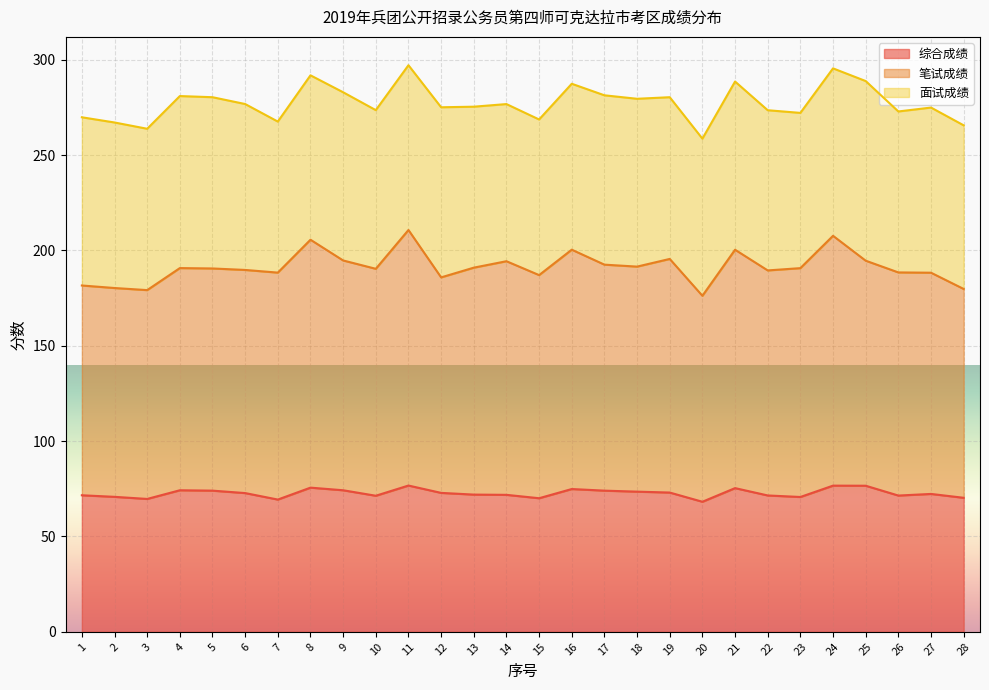

The value of 综合成绩 at 6 is 15.2. True or false?

False